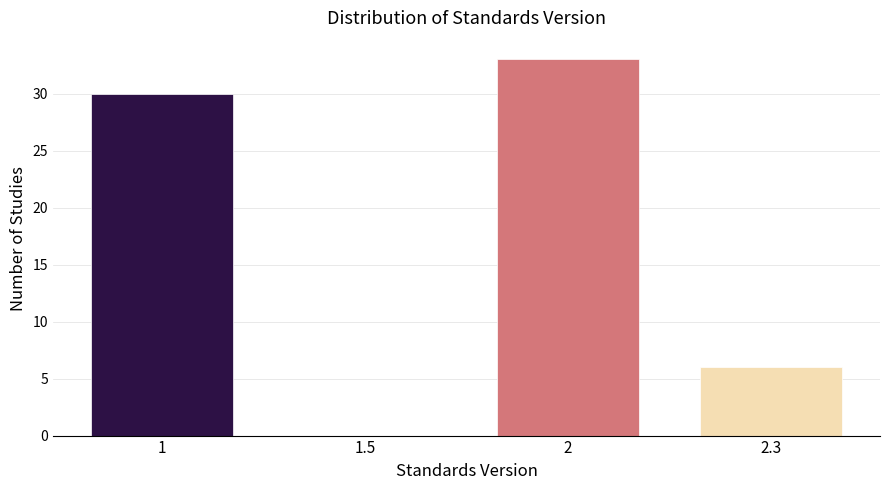

Reading left to right, list all the values displayed in this chart.

1=30	1.5=0	2=33	2.3=6